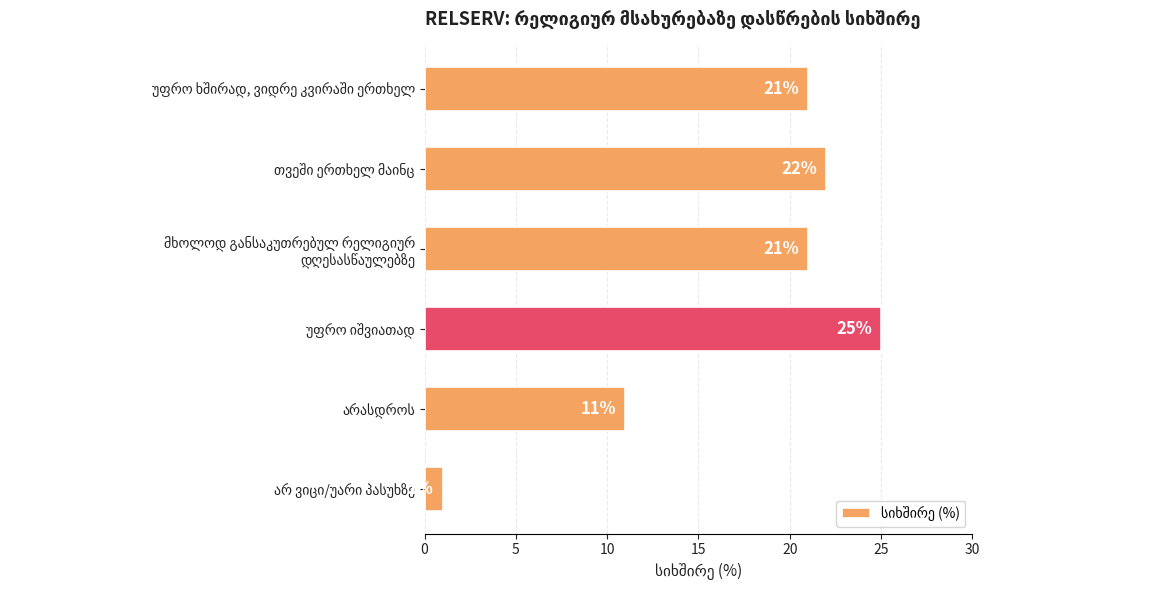

How many bars are there in total?

6